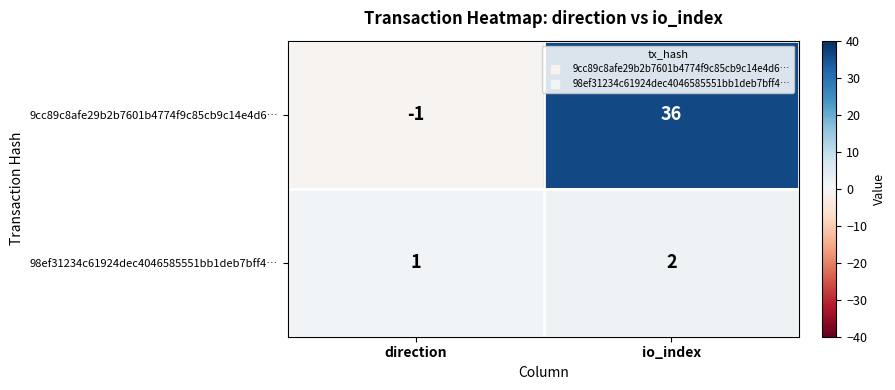

At which label is 98ef31234c61924dec4046585551bb1deb7bff4… closest to 1?

direction